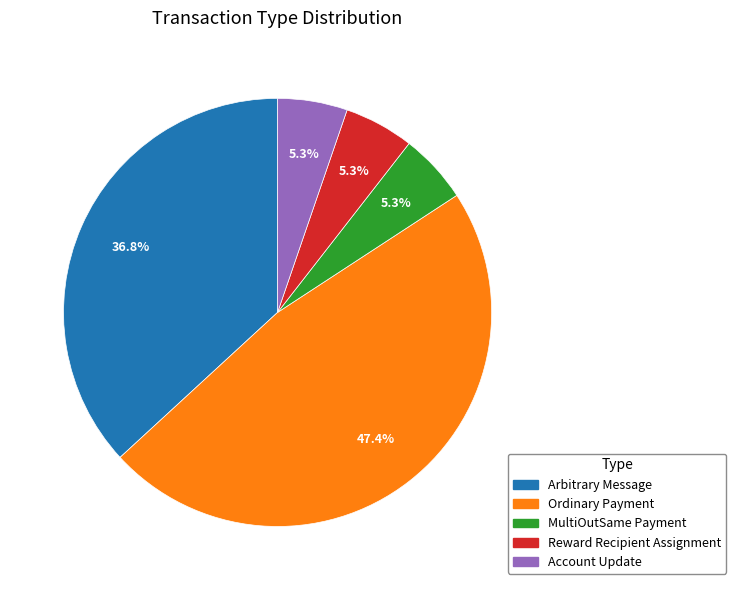

True or false: MultiOutSame Payment accounts for 1% of the total.

False